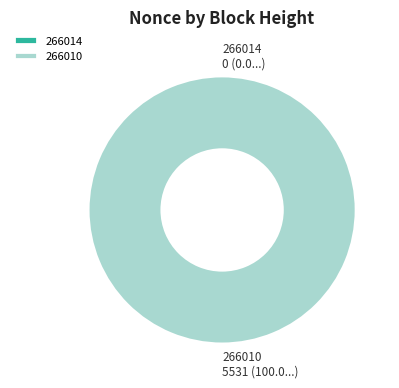

Which slice is the largest?

266010